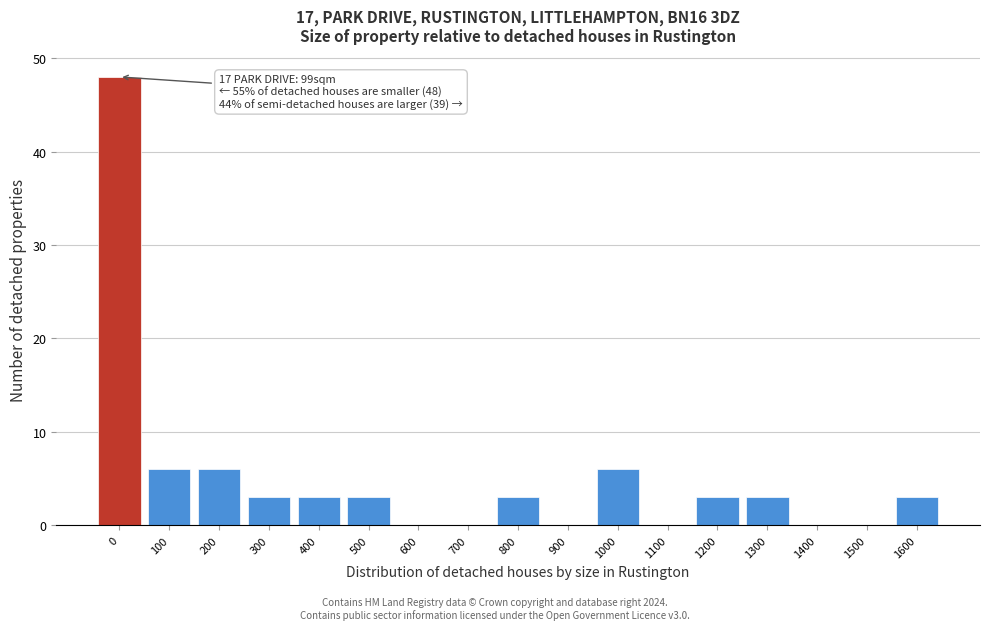

Reading left to right, list all the values displayed in this chart.

0=48	100=6	200=6	300=3	400=3	500=3	600=0	700=0	800=3	900=0	1000=6	1100=0	1200=3	1300=3	1400=0	1500=0	1600=3